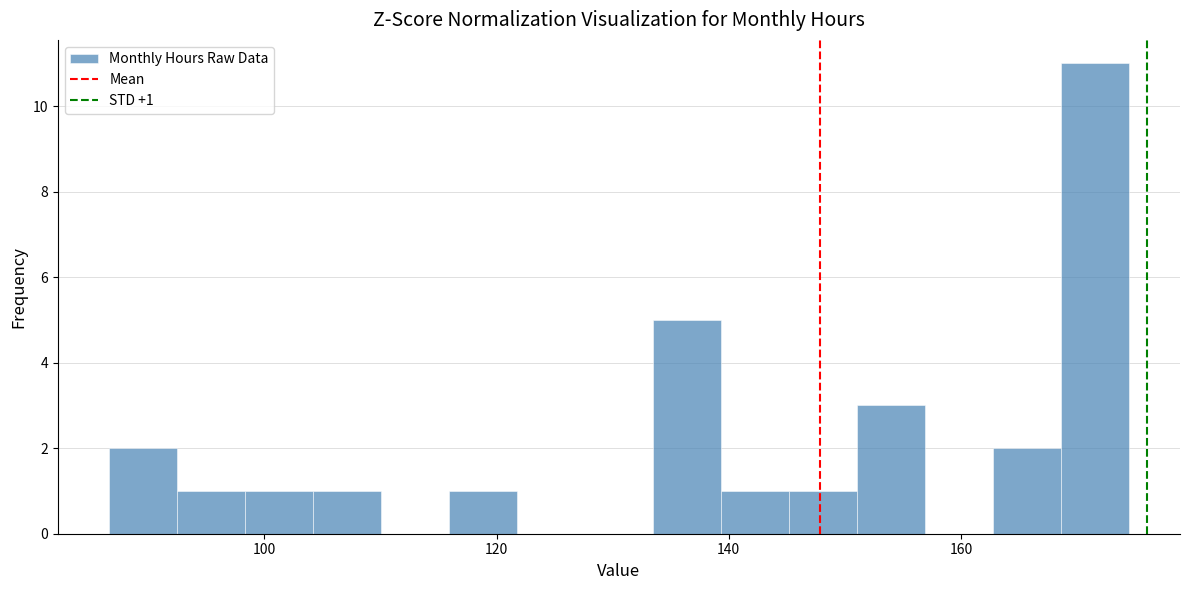

Around what value on the x-axis is the tallest bar? Give the approximate position of its centre, as read against the axis.

172